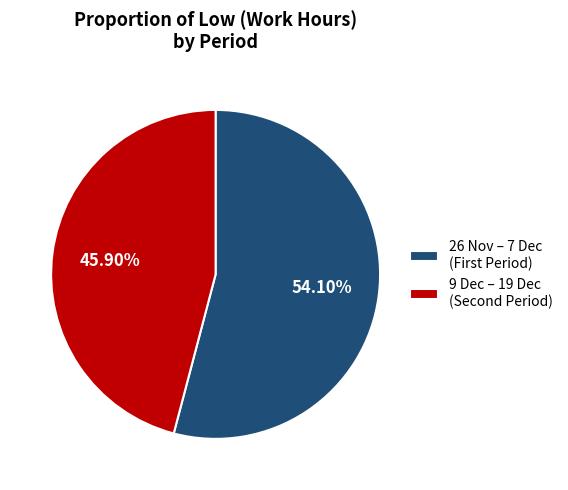

Rank the categories by value from highest to lowest.

26 Nov – 7 Dec (First Period), 9 Dec – 19 Dec (Second Period)